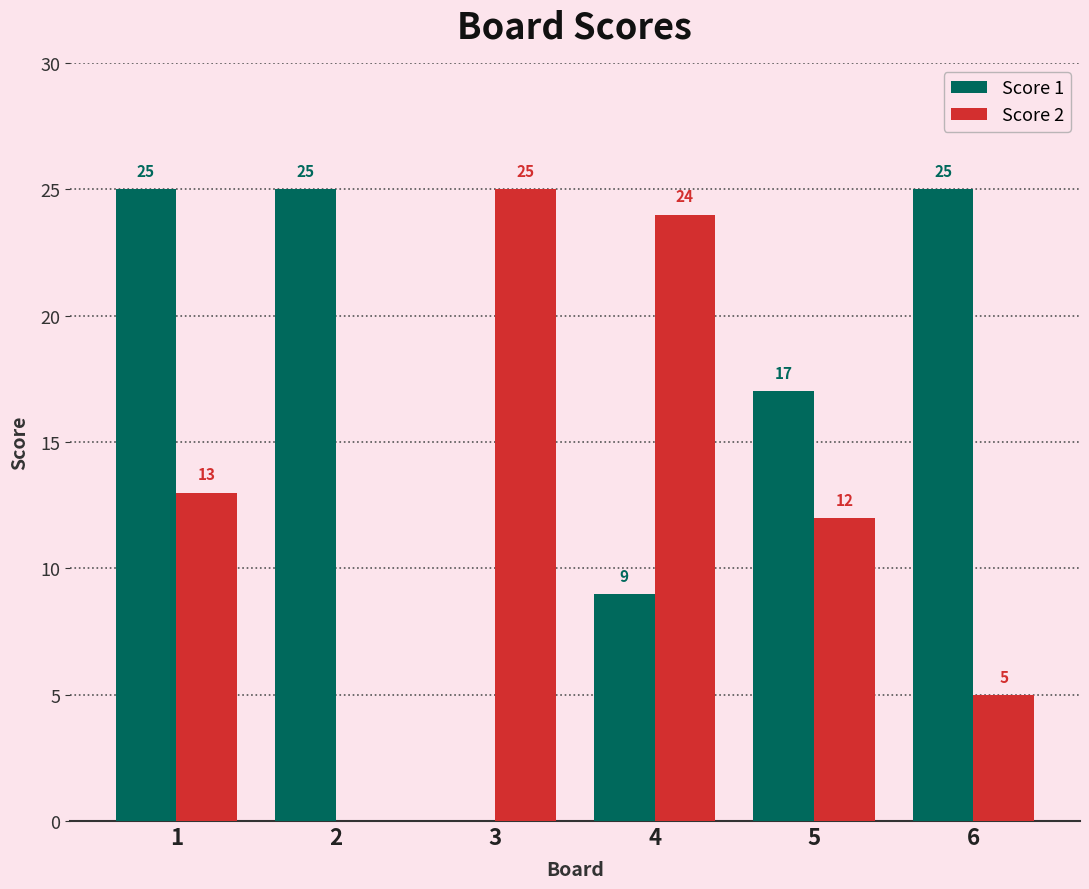

Between 4 and 5, which series saw the biggest shift?

Score 2